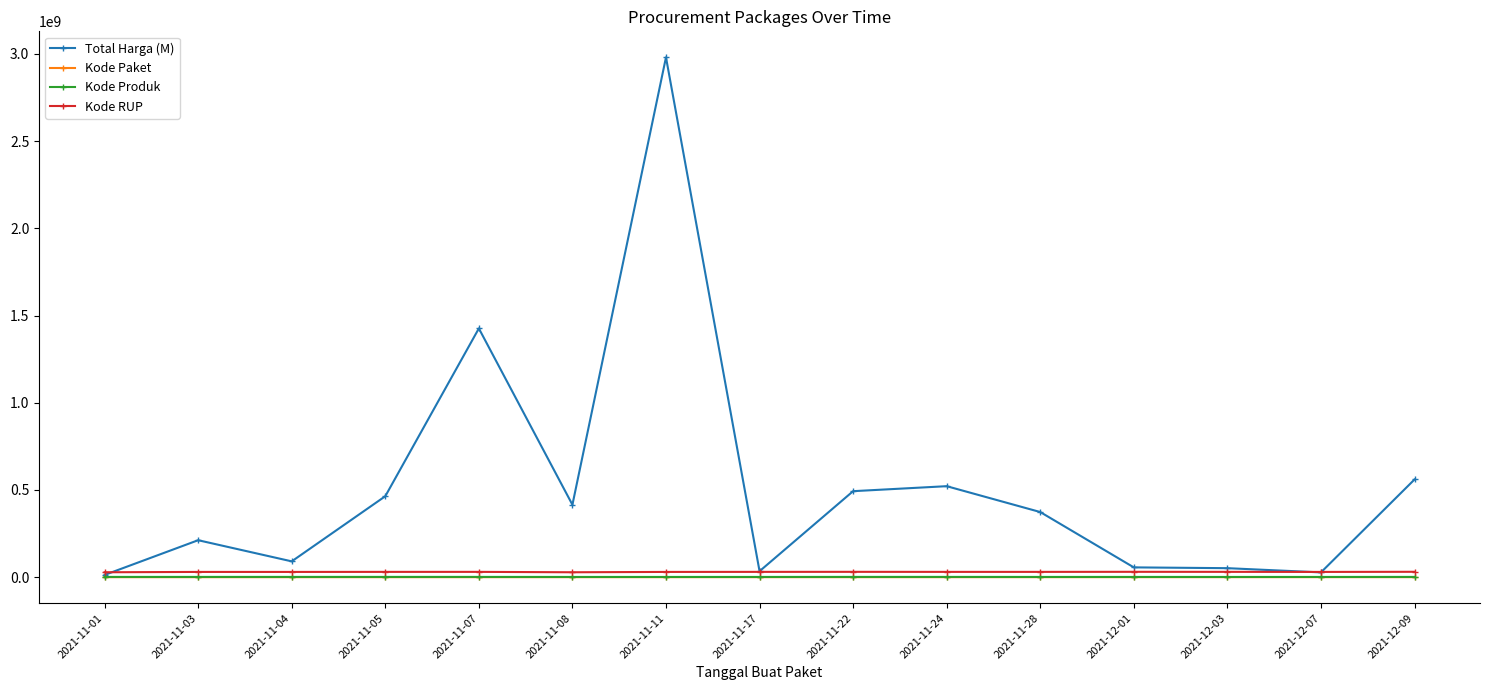

True or false: Kode RUP and Kode Paket cross at least once.

False